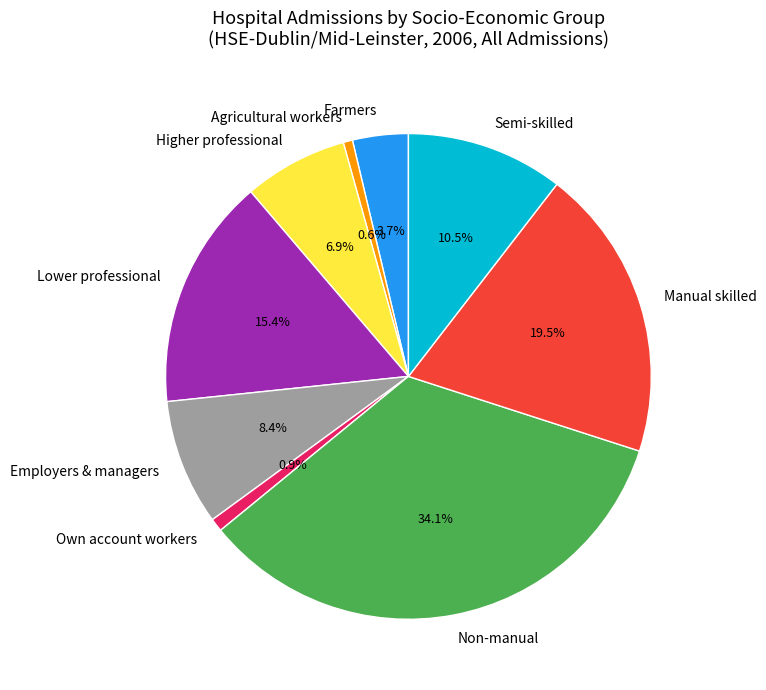

What percentage is the Own account workers slice, to the nearest percent?

1%